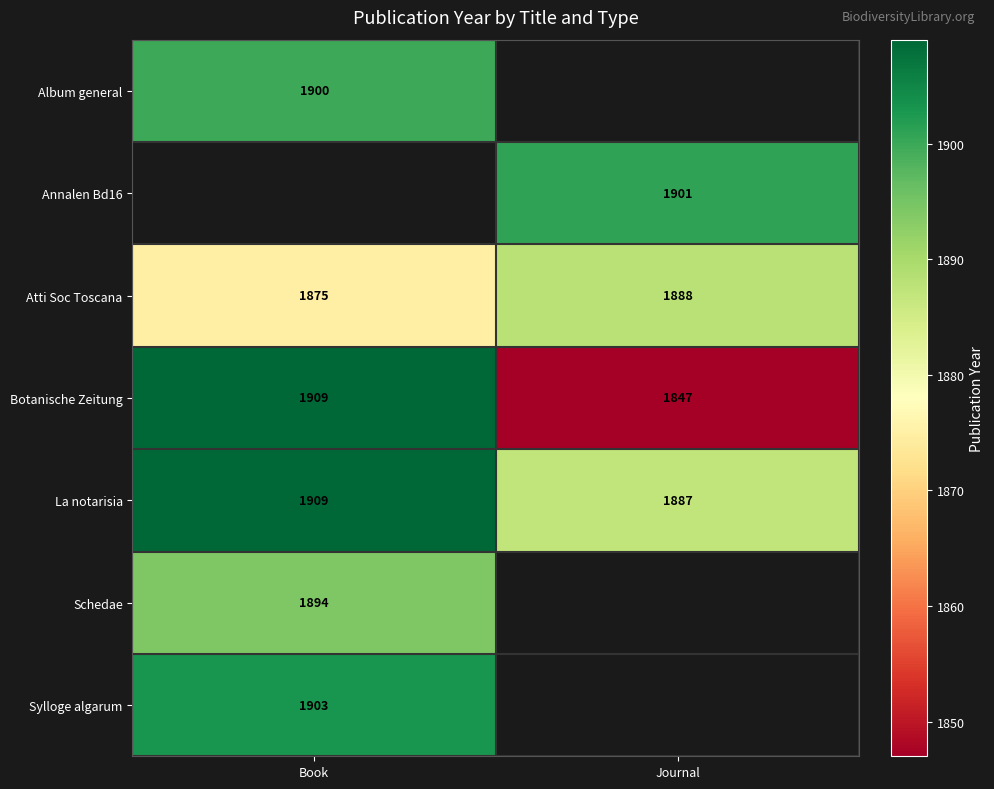

What is the average value of the Botanische Zeitung series?

1878